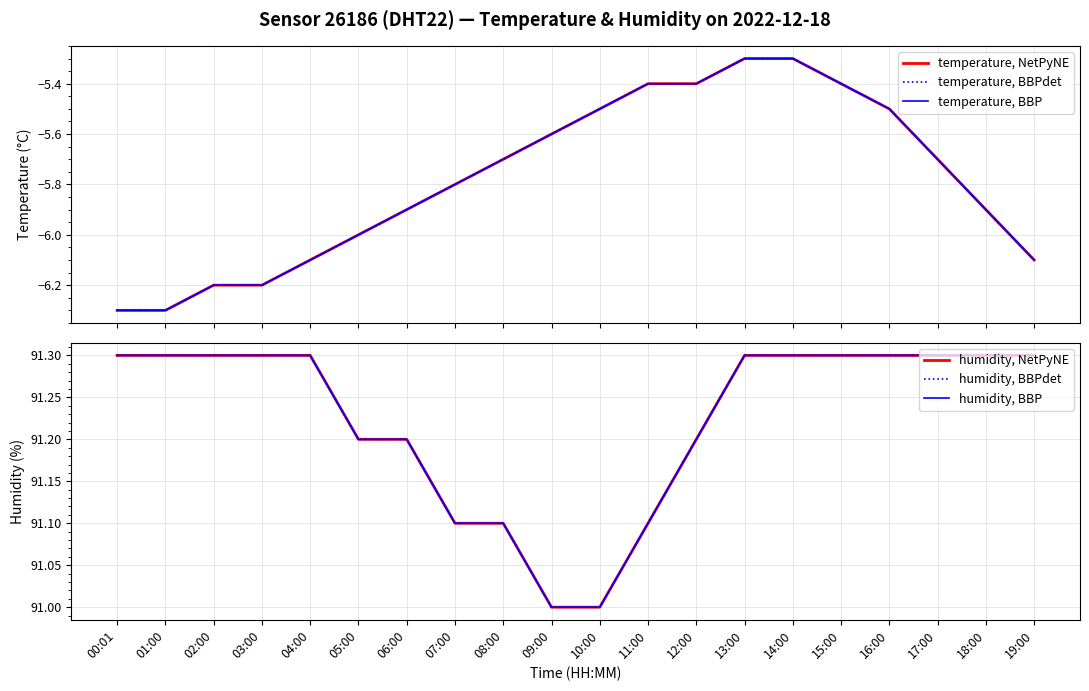

What value does the humidity, BBP series have at 16:00?

91.3